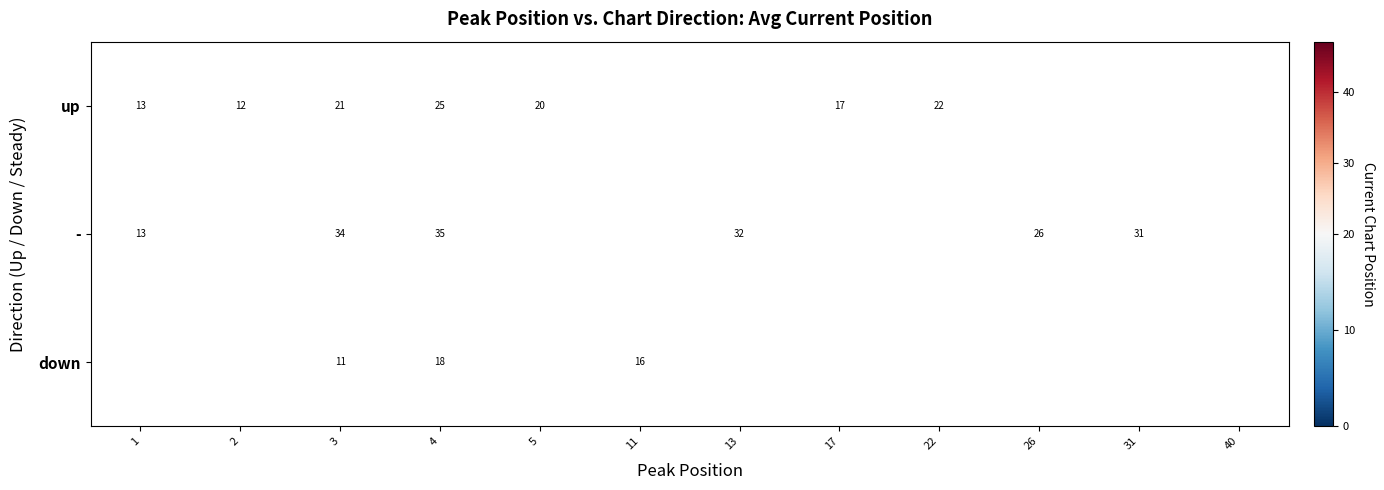

What is the greatest value displayed?

40.0